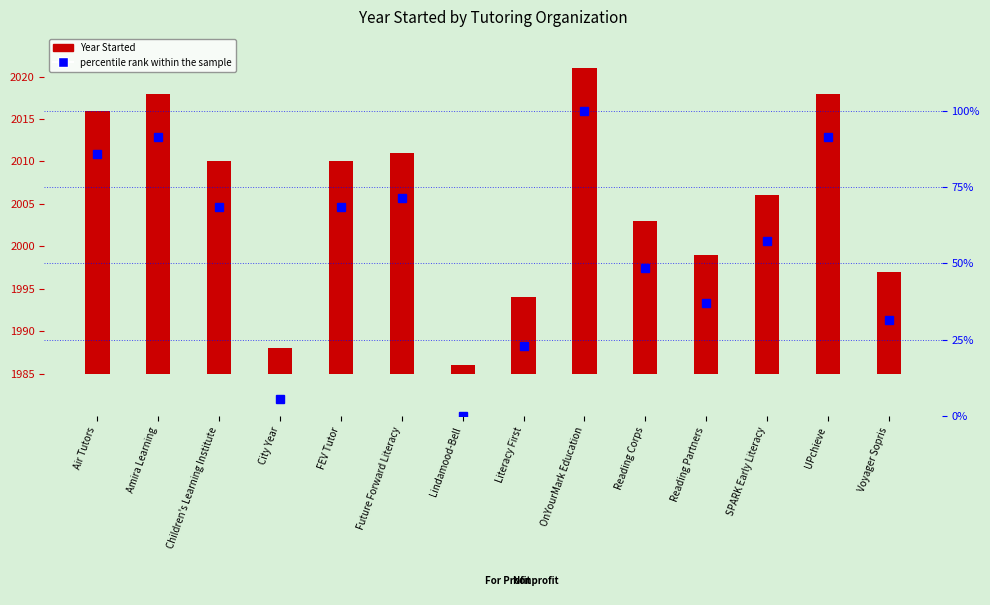

How many data points does each series have?

14